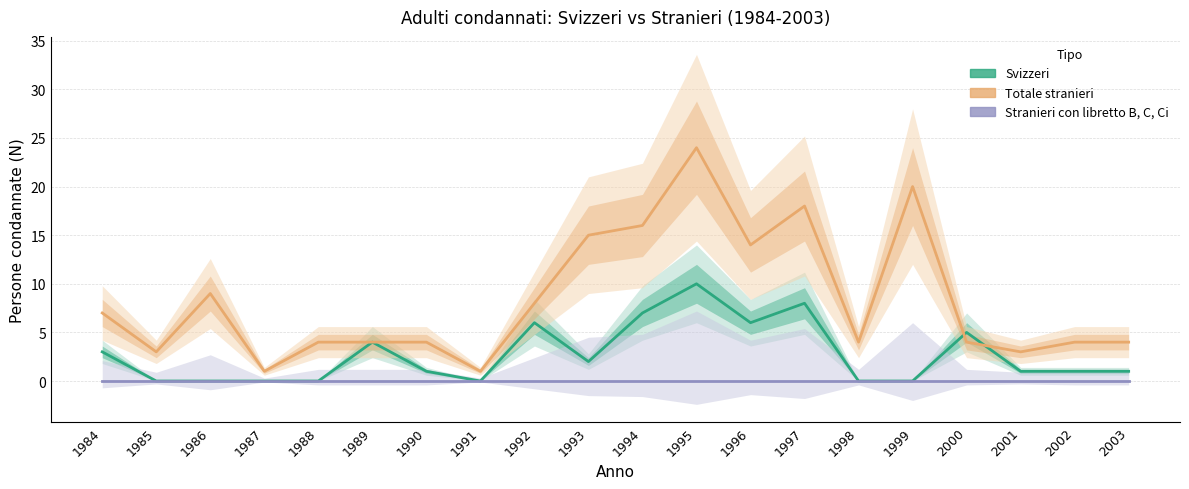

What are all the series names shown in the legend?

Svizzeri, Totale stranieri, Stranieri con libretto B, C, Ci